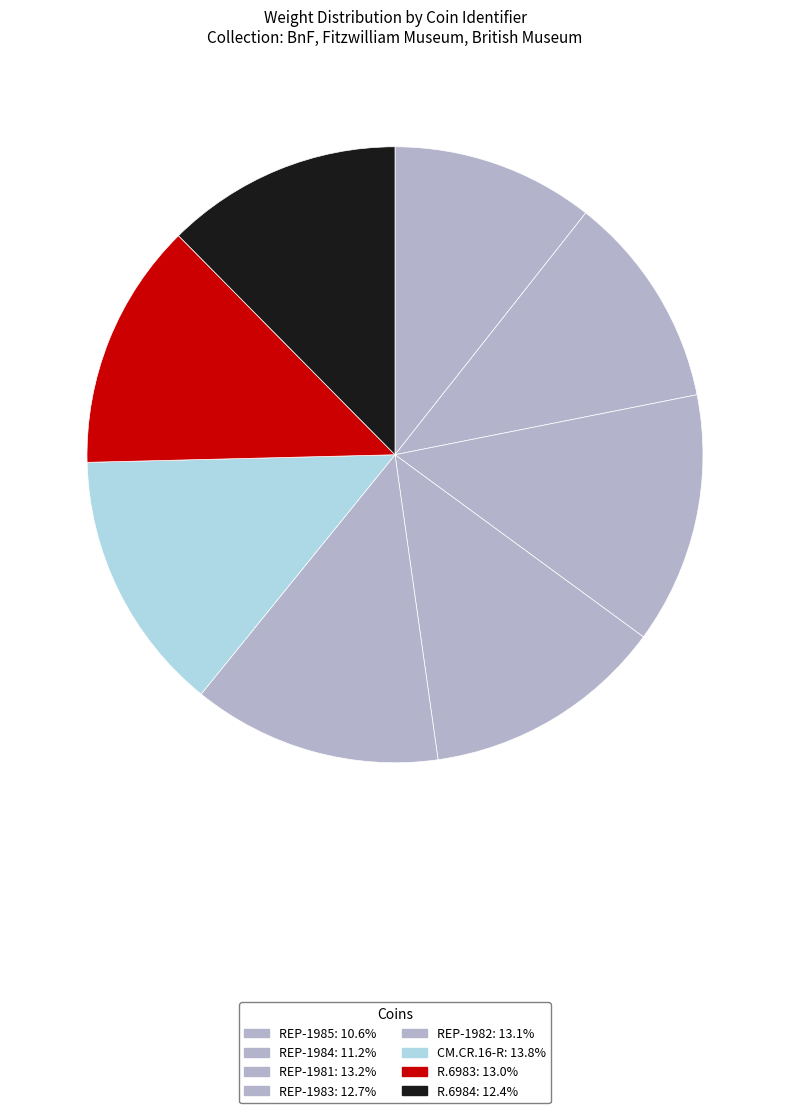

Which slice is the largest?

CM.CR.16-R